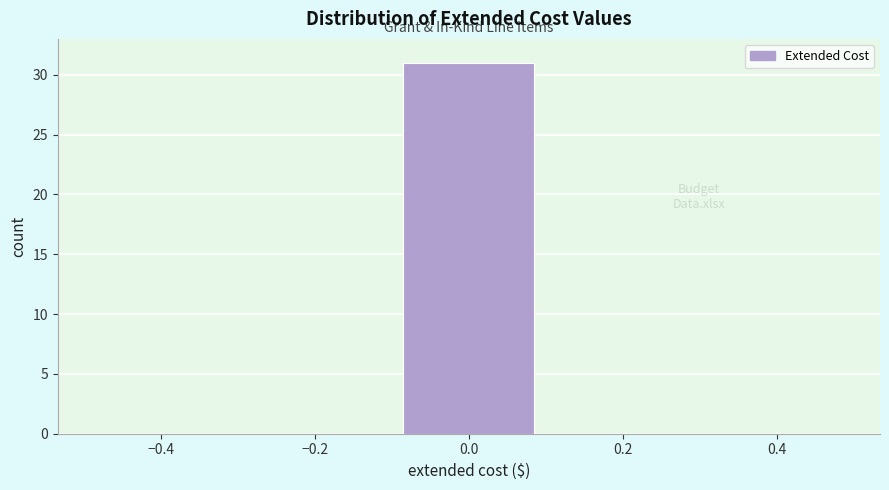

Reading left to right, transcribe this chart: for each bar, give the range it covers on the x-axis and its height. The values are not printed on the chart, so give them approximately, as read against the axis.

-0.5 to -0.3: 0
-0.3 to -0.1: 0
-0.1 to 0.1: 31
0.1 to 0.3: 0
0.3 to 0.5: 0